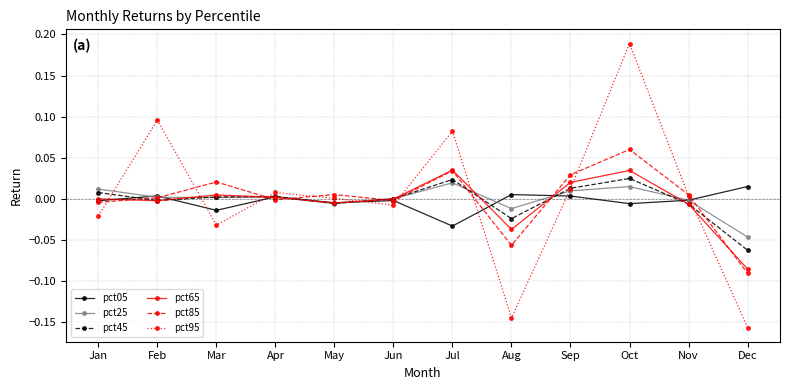

The value of pct05 at Jun is -0.0. True or false?

True